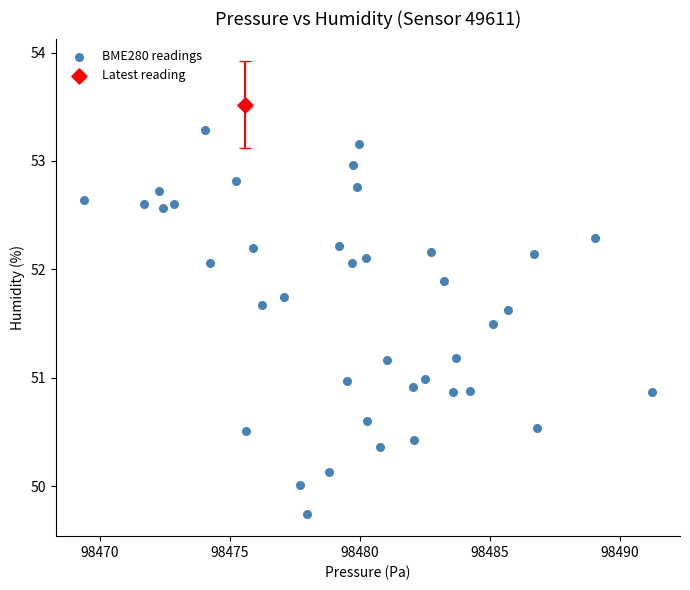

What are all the series names shown in the legend?

BME280 readings, Latest reading